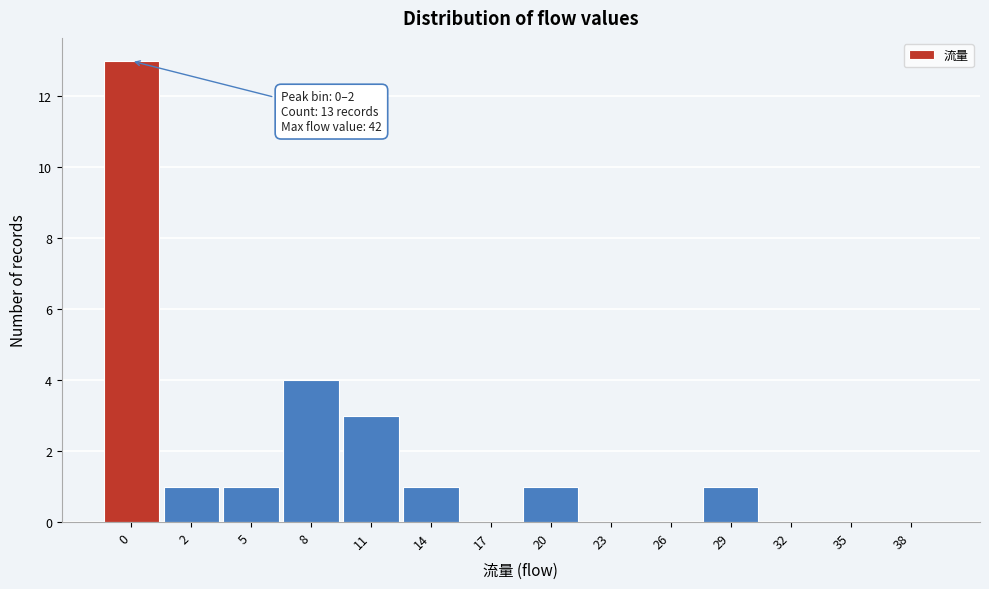

Reading left to right, list all the values displayed in this chart.

0=13	2=1	5=1	8=4	11=3	14=1	17=0	20=1	23=0	26=0	29=1	32=0	35=0	38=0